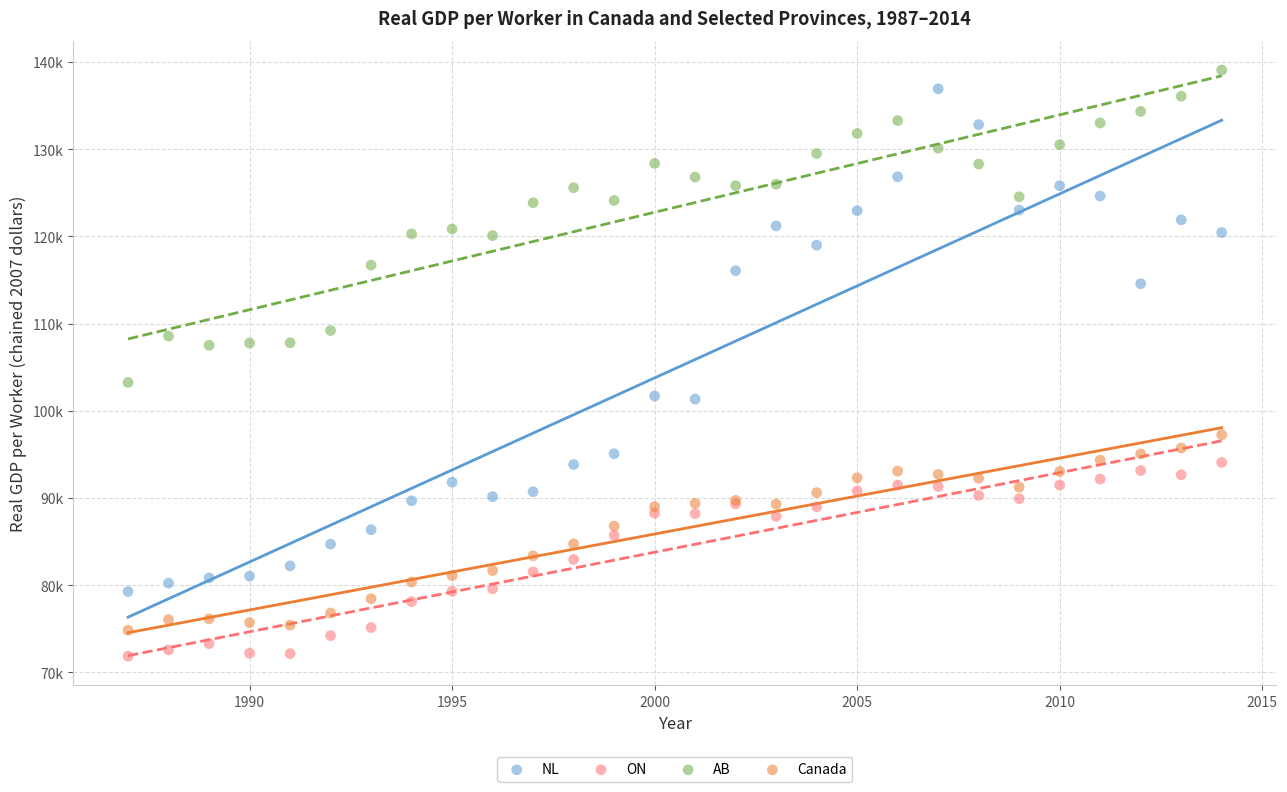

Which series reaches the maximum Y coordinate?

AB